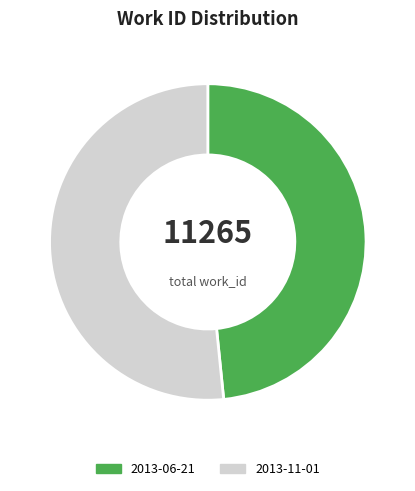

What is the majority slice?

2013-11-01